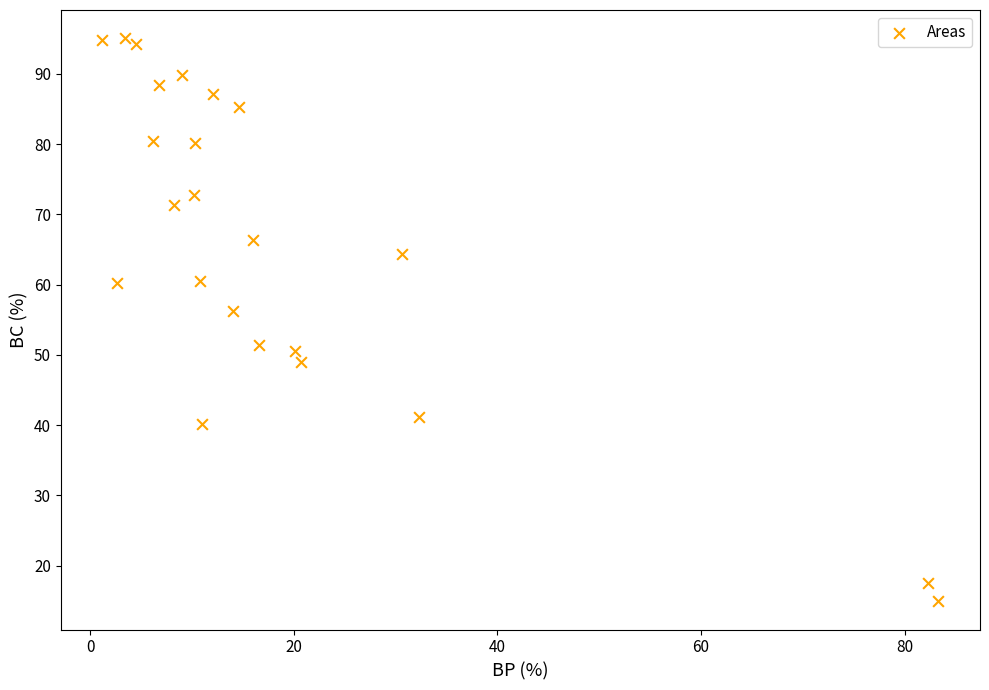

What Y value in the scatter plot is closest to 55?

56.2